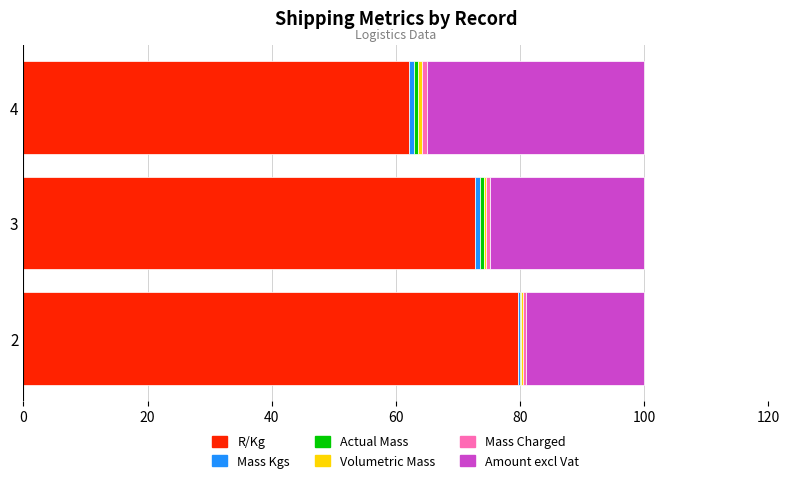

How many data points does each series have?

3